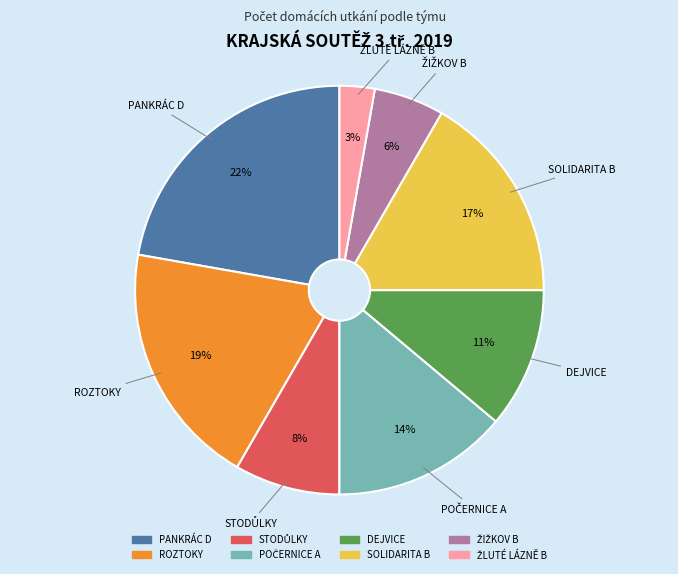

How many segments does this pie chart have?

8